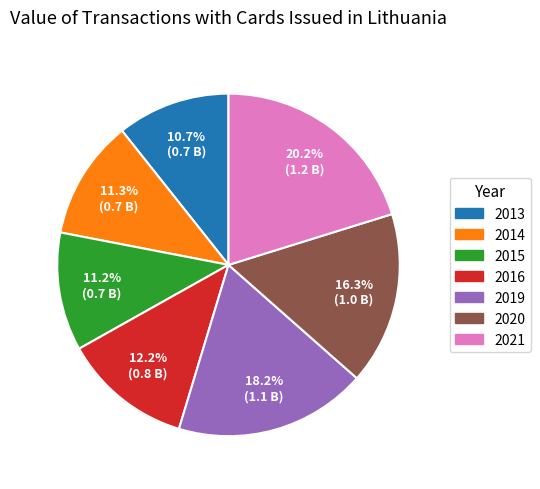

True or false: 2015 accounts for 2% of the total.

False